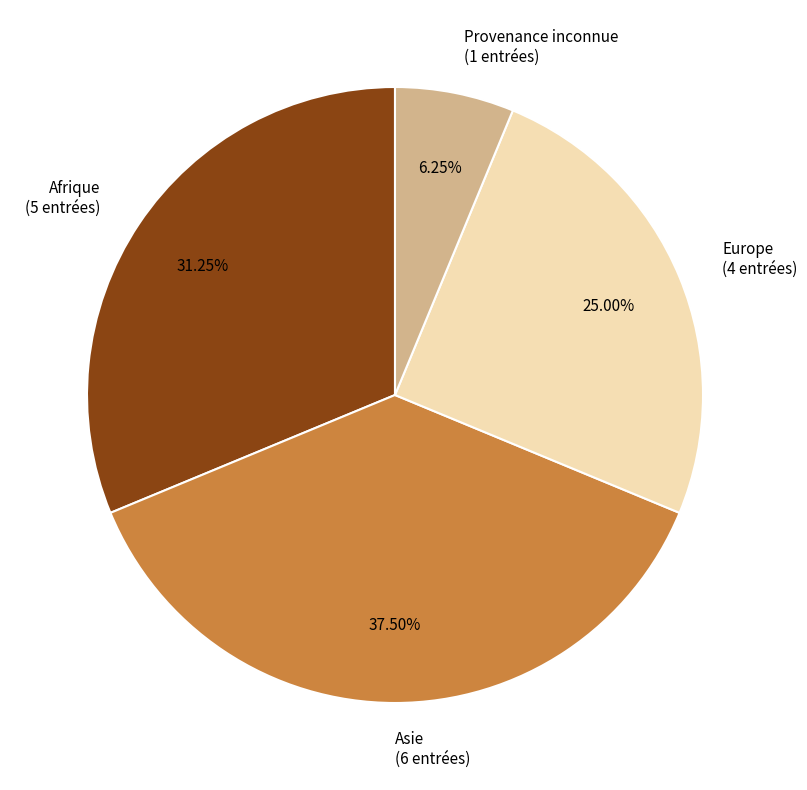

How many slices are in this pie chart?

4